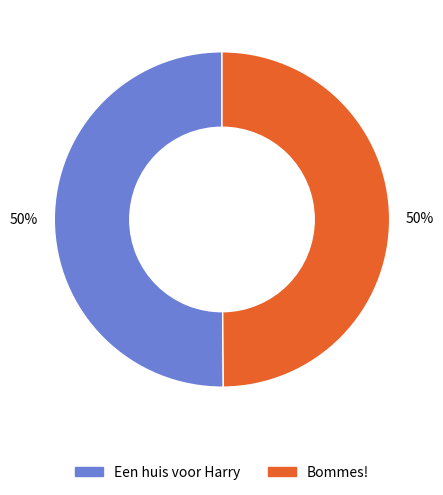

Combined, do Bommes! and Een huis voor Harry account for over 50%?

Yes